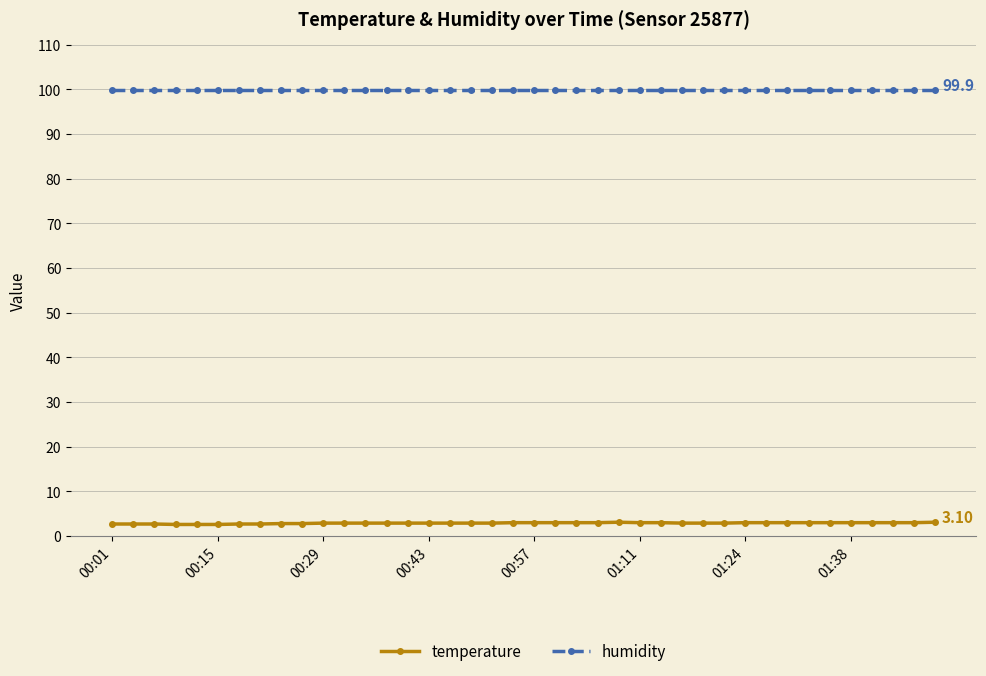

Which series has the largest range (max minus min)?

temperature